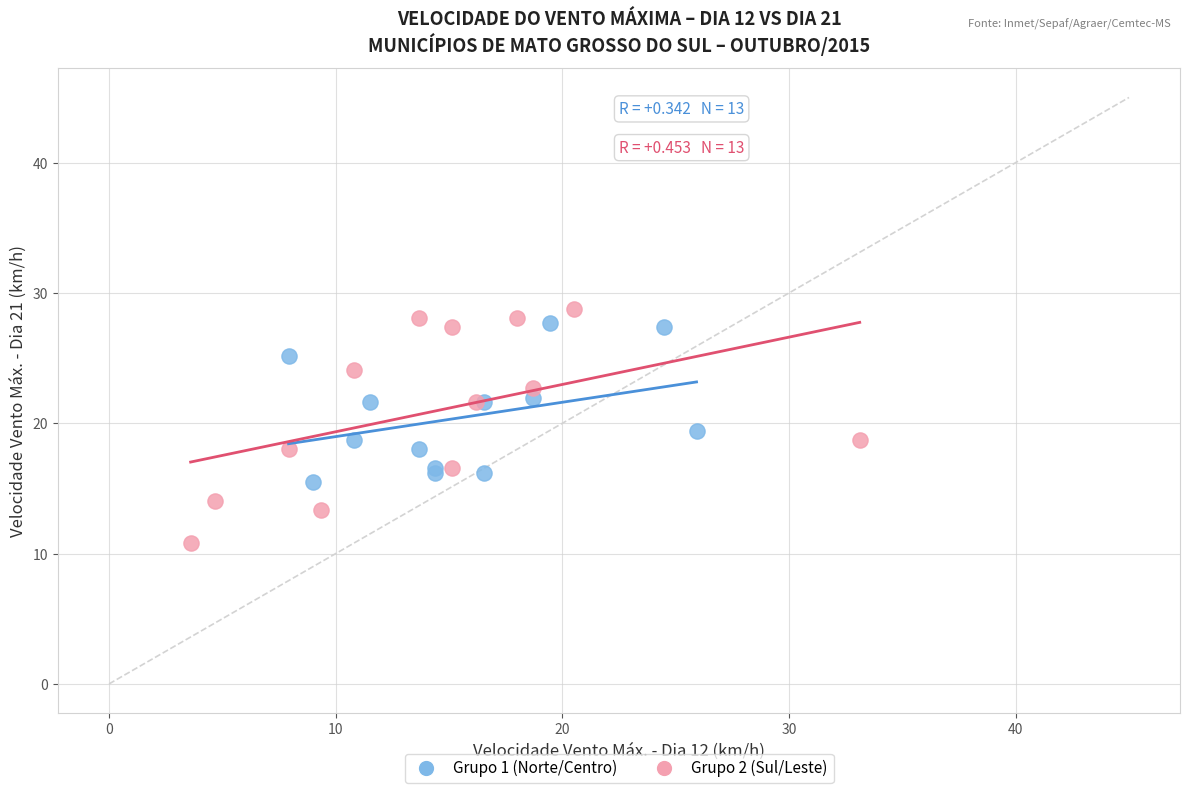

What are all the series names shown in the legend?

Grupo 1 (Norte/Centro), Grupo 2 (Sul/Leste)